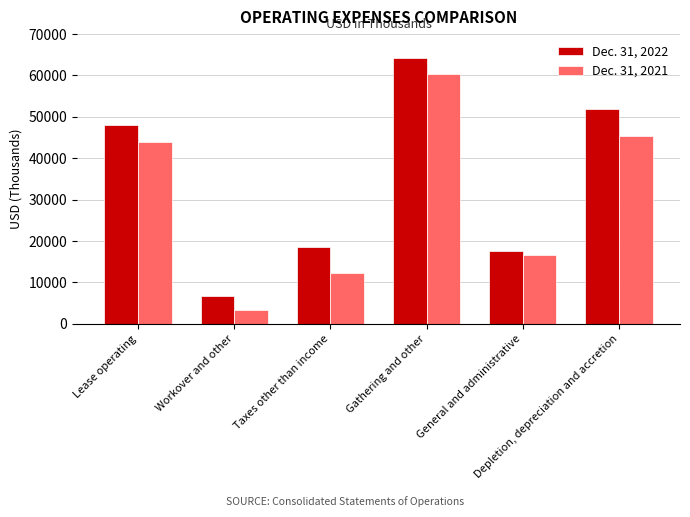

Reading left to right, extract all data points from this chart.

Dec. 31, 2022: Lease operating=48095	Workover and other=6683	Taxes other than income=18483	Gathering and other=64117	General and administrative=17635	Depletion, depreciation and accretion=51915
Dec. 31, 2021: Lease operating=43977	Workover and other=3224	Taxes other than income=12312	Gathering and other=60396	General and administrative=16514	Depletion, depreciation and accretion=45408